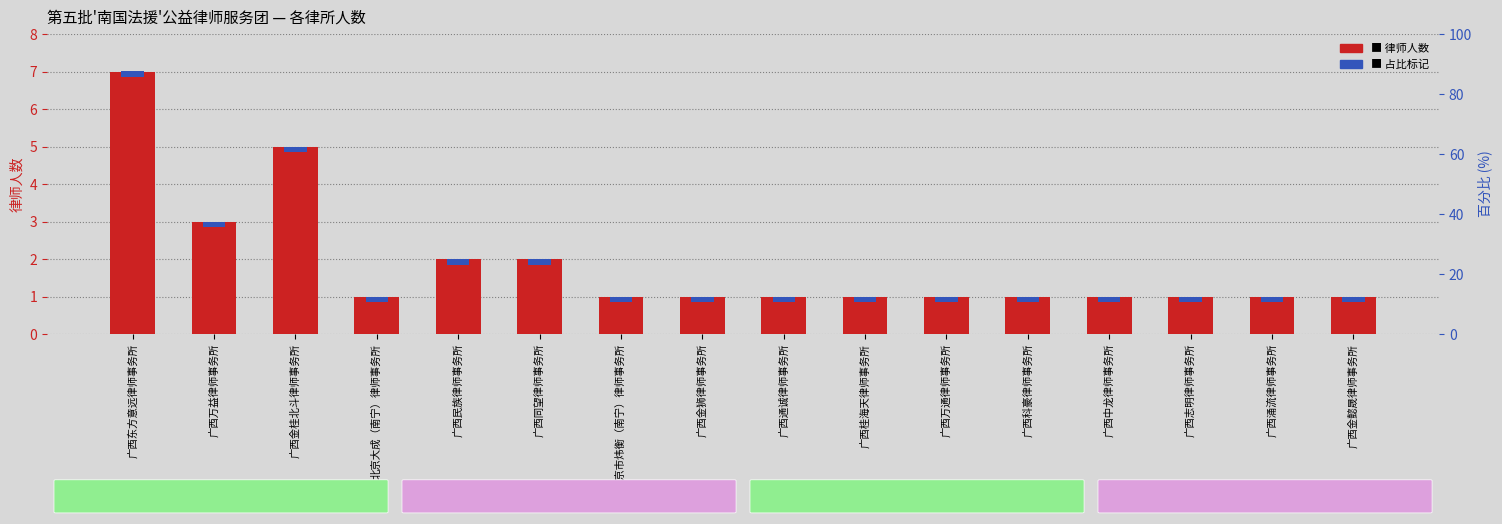

Rank the series by their average value, from lowest to highest.

占比标记, 律所人数